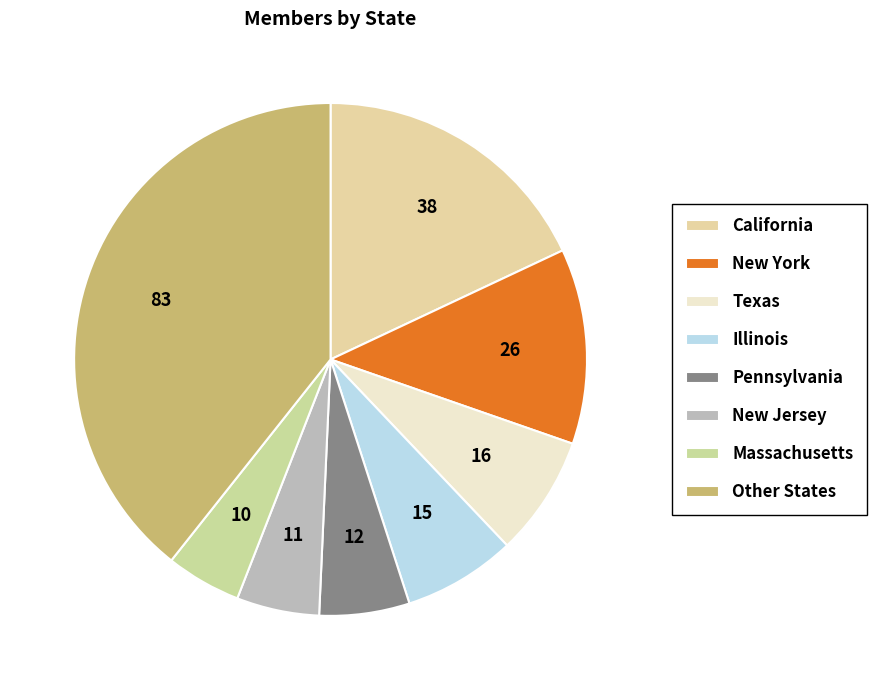

How many slices are in this pie chart?

8